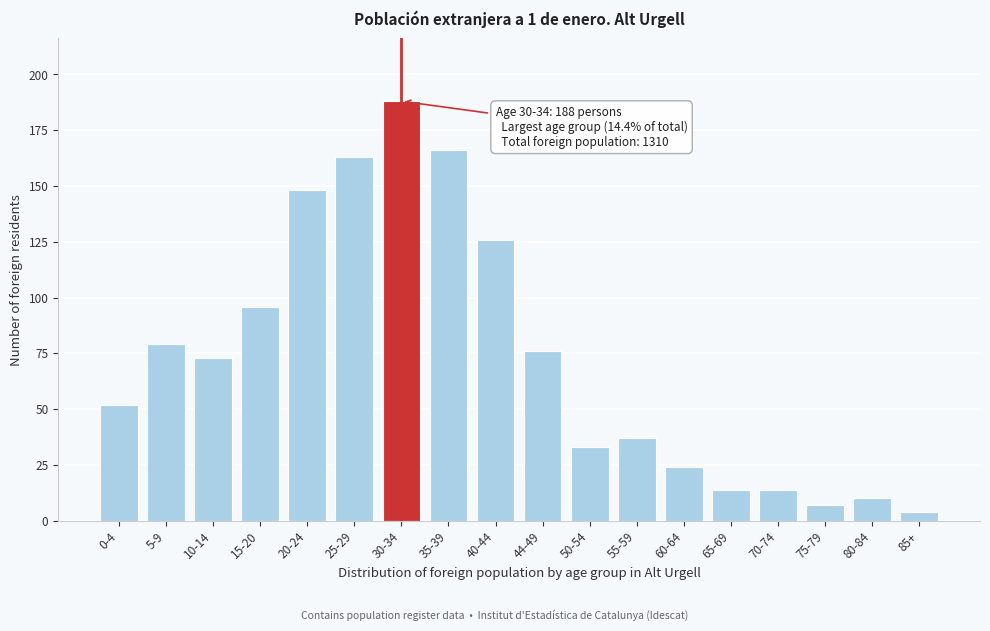

Reading right to left, list all the values displayed in this chart.

4	10	7	14	14	24	37	33	76	126	166	188	163	148	96	73	79	52